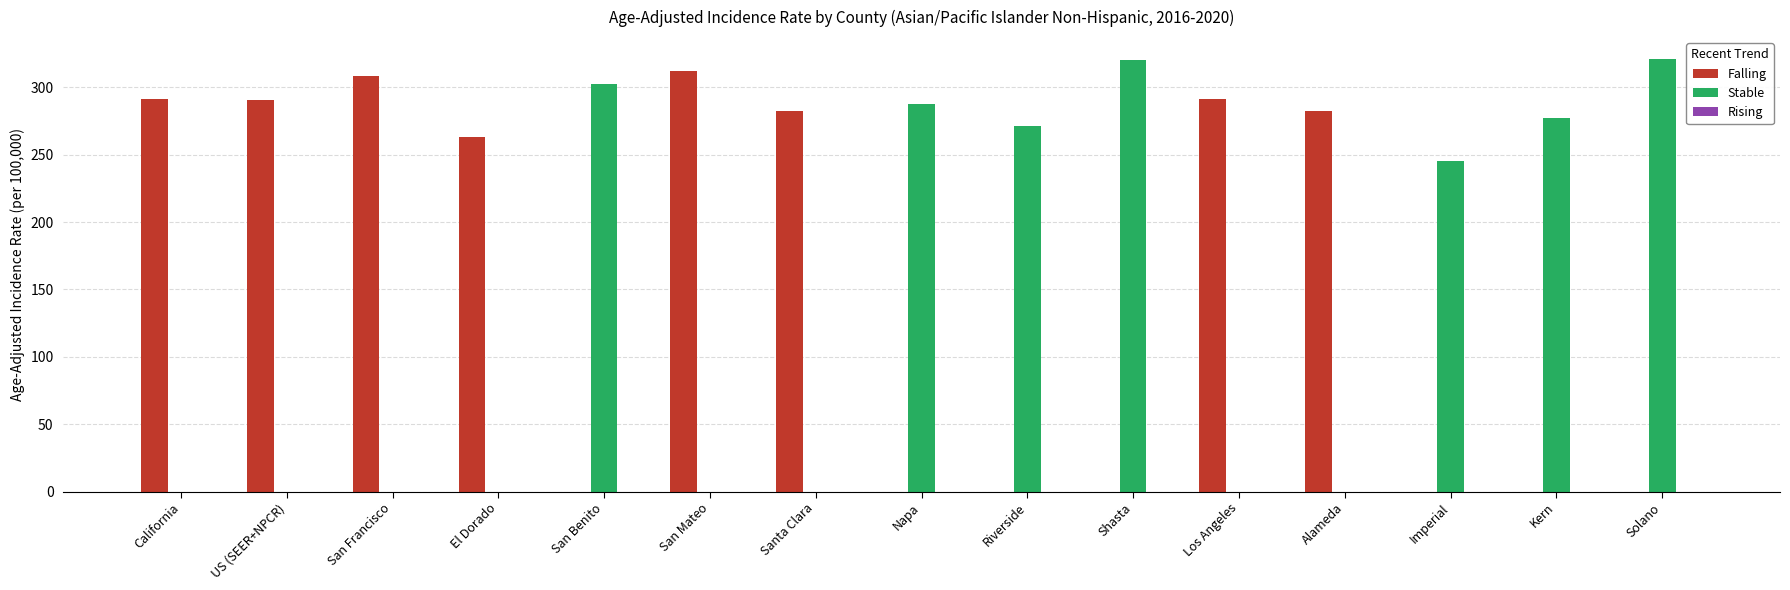

What is the sum of all Stable values?

2025.1